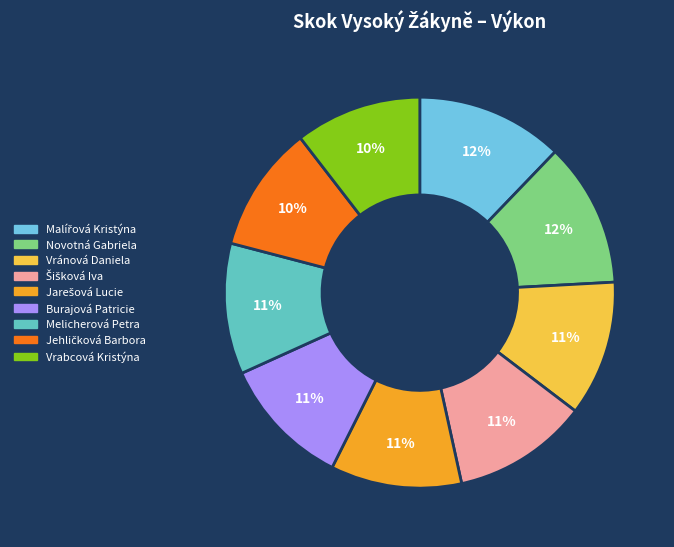

How many segments does this pie chart have?

9